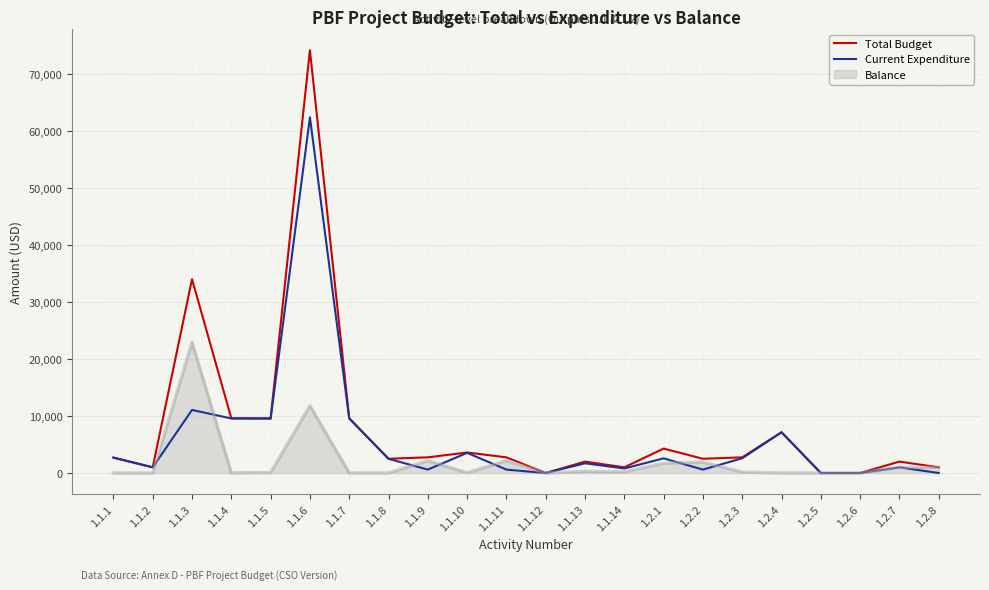

How many interior local peaks does the Current Expenditure series have?

7